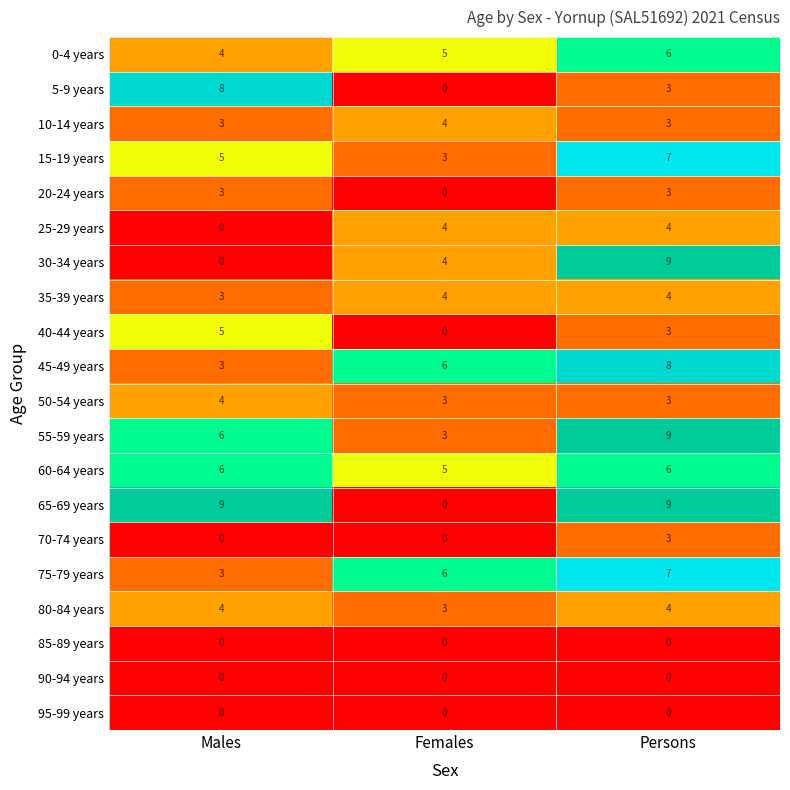

Count the 30-34 years values in the range 0 to 9.

3